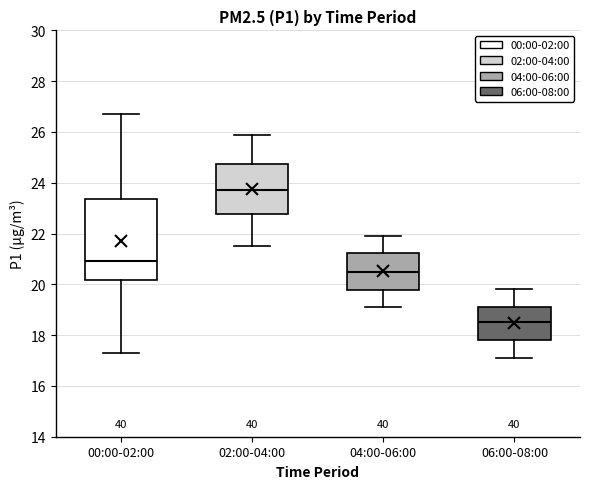

Which box has the lowest median line?

06:00-08:00